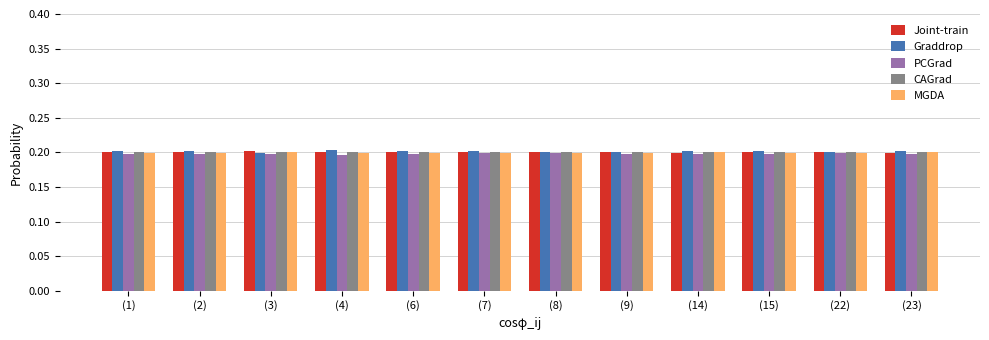

What is the minimum value for Graddrop?

0.2